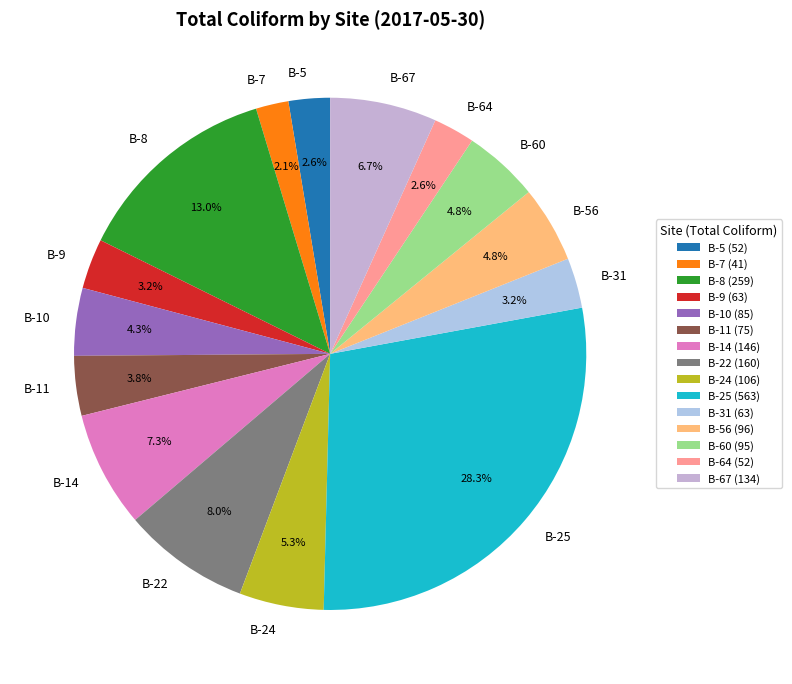

Does B-56 account for over 50% of the chart?

No